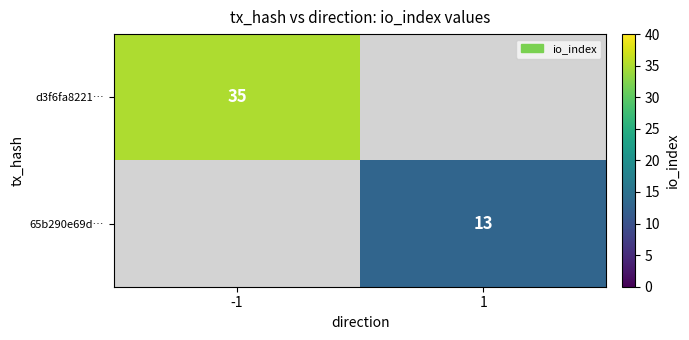

True or false: 65b290e69d… has a value of 13 at 1.

True